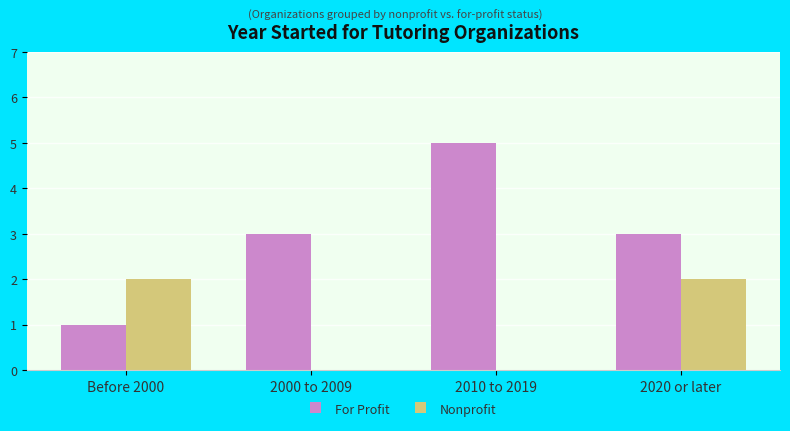

Reading right to left, transcribe all the data shown in this chart.

For Profit: 2020 or later=3	2010 to 2019=5	2000 to 2009=3	Before 2000=1
Nonprofit: 2020 or later=2	2010 to 2019=0	2000 to 2009=0	Before 2000=2